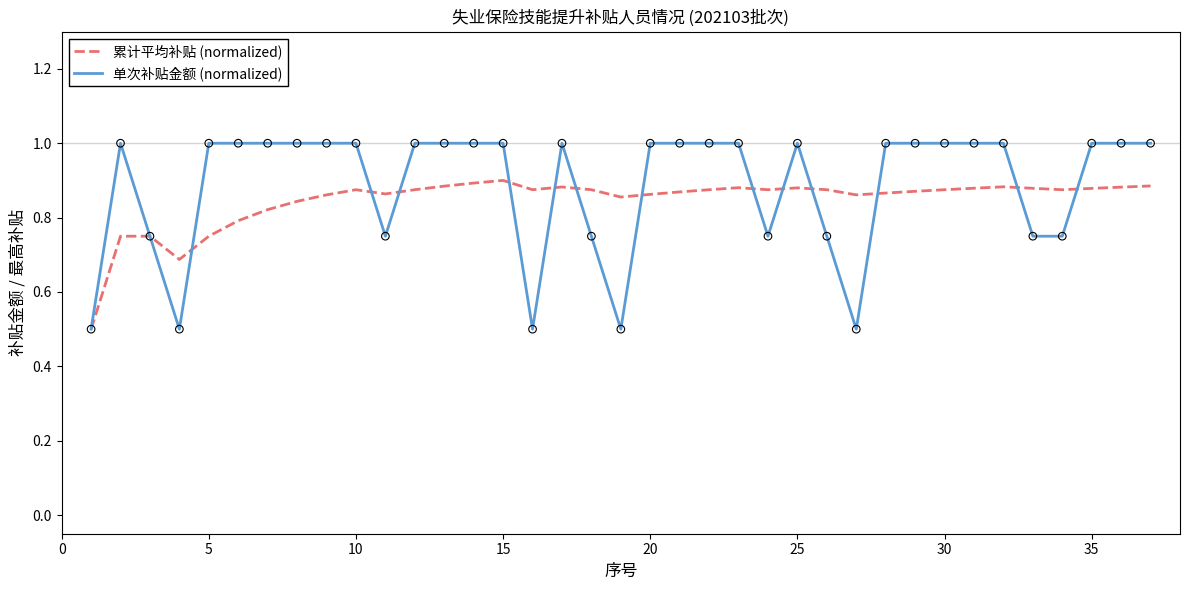

Which series has the largest range (max minus min)?

单次补贴金额 (normalized)